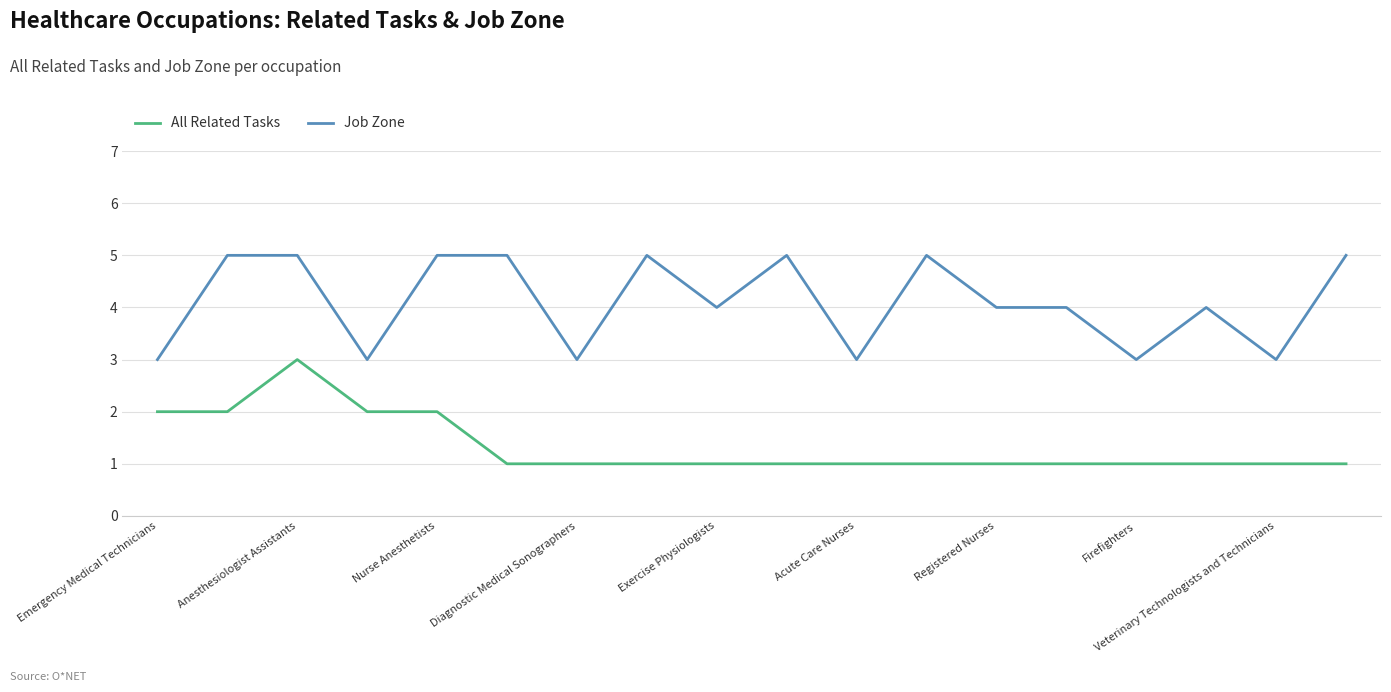

True or false: All Related Tasks and Job Zone cross at least once.

False